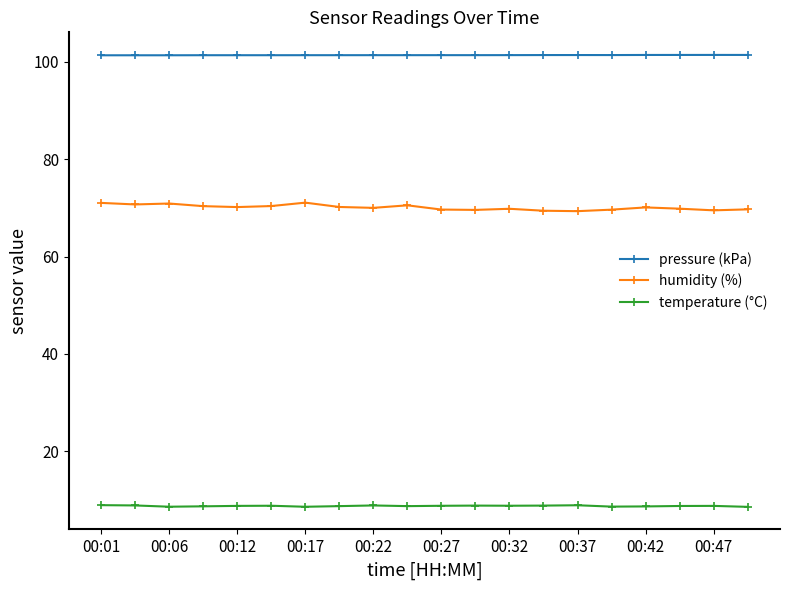

List the series in order of their peak value, lowest first.

temperature (°C), humidity (%), pressure (kPa)